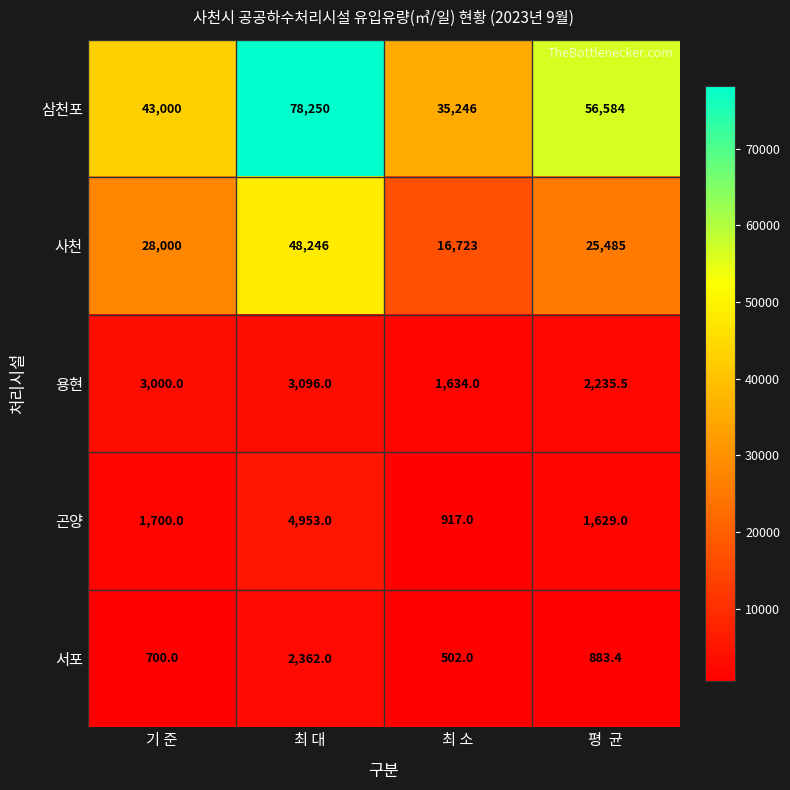

How many data points does each series have?

4